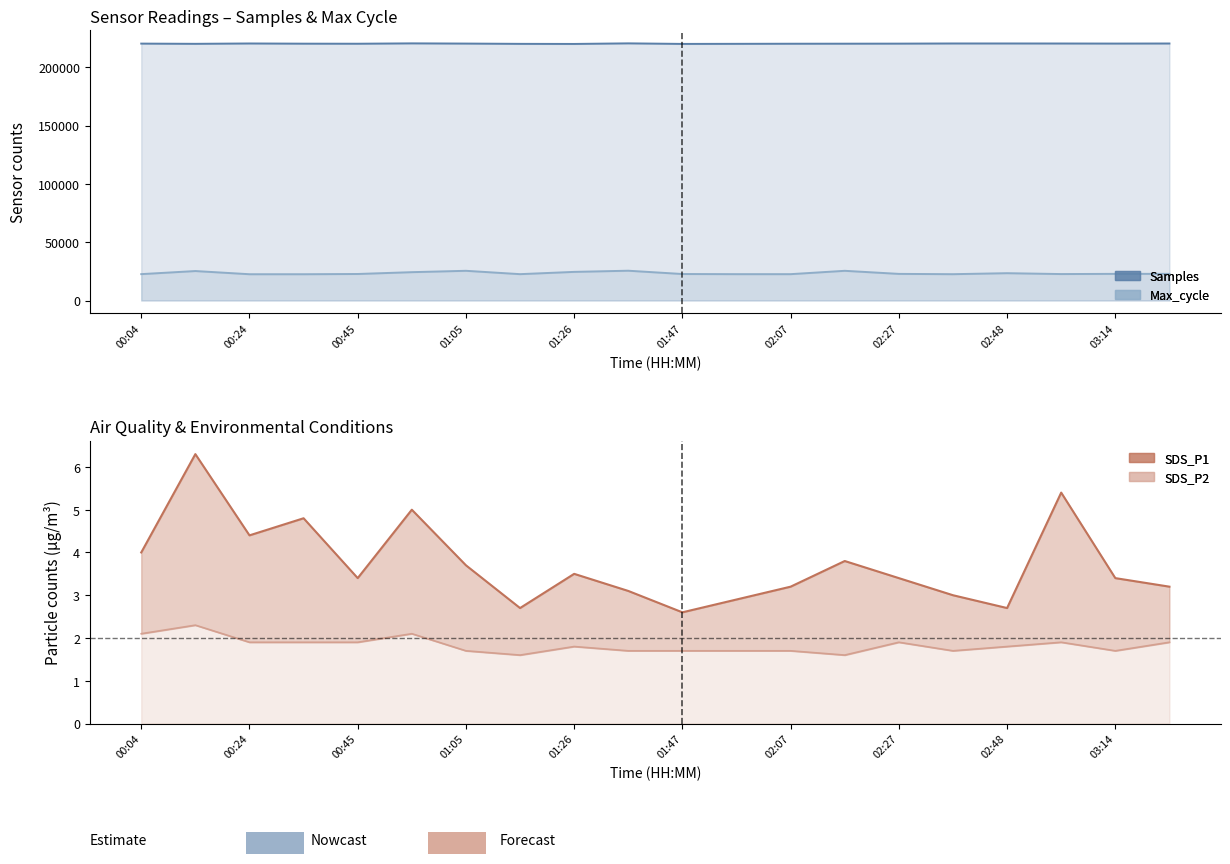

At 03:14, list the series in order from largest to smallest.

SDS_P1, SDS_P2